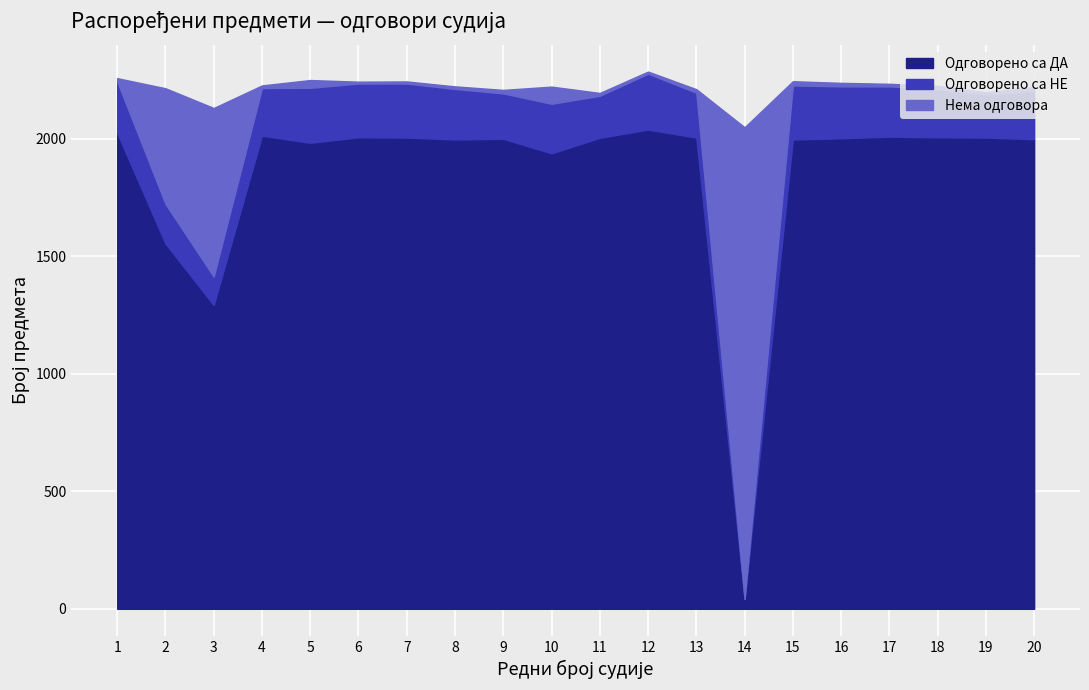

What is the difference between the maximum and second lowest values in the Нема одговора series?

1999